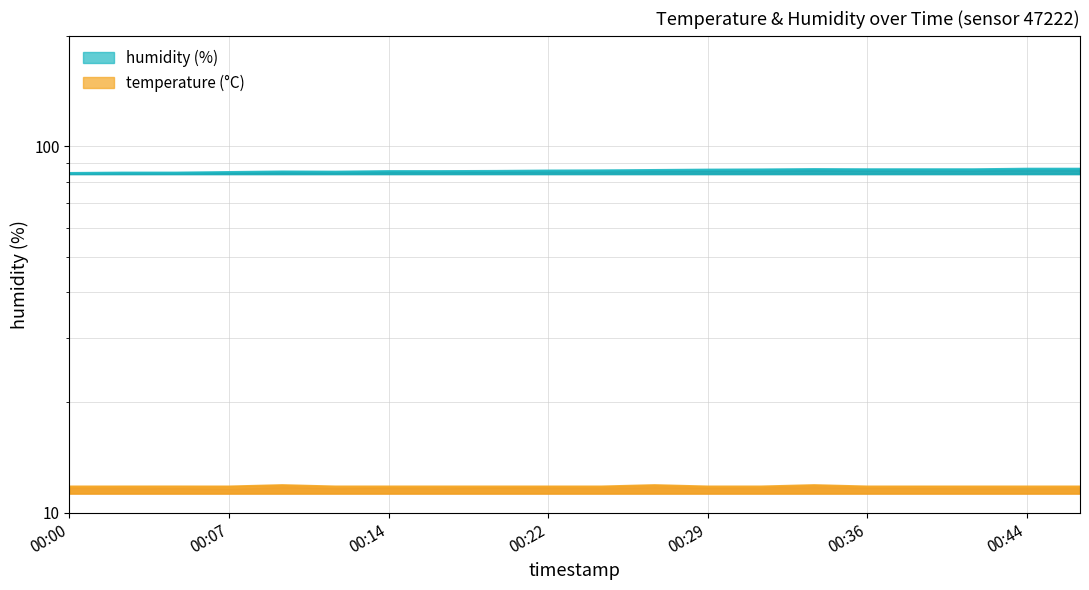

Where is humidity nearest to the value 85?

00:07